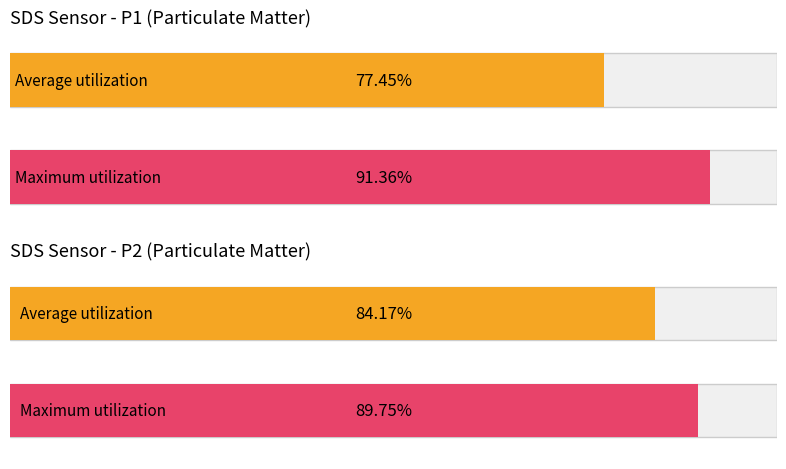

True or false: SDS_P2 has a value of 14.0 at 5.

False